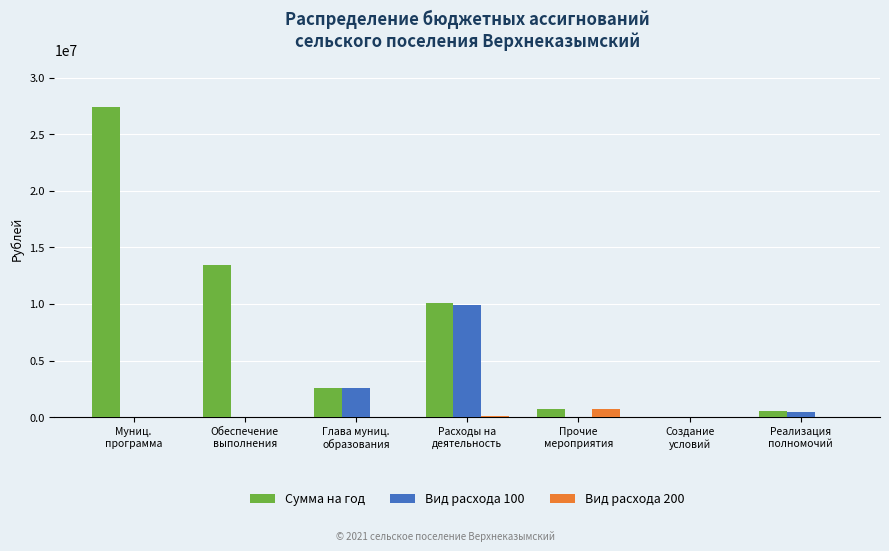

Are the bars grouped side by side (vs. stacked)?

Yes